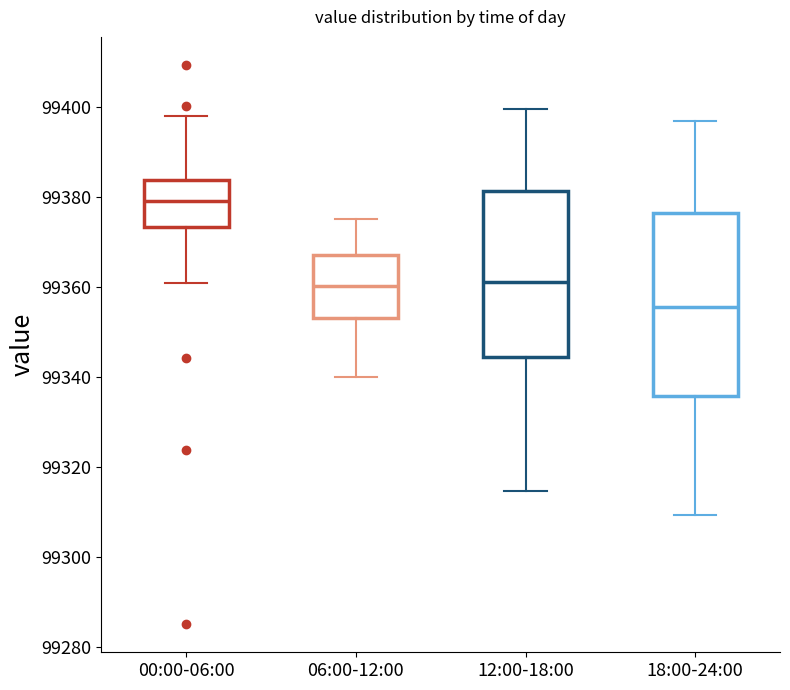

Reading left to right, read every box against the y-axis: the position of its median line, the range the box covers, and the ends of its whiskers. The values are not printed on the chart, so give them approximately, as read against the axis.

00:00-06:00: median 99380, box 99374 to 99384, whiskers 99360 to 99398
06:00-12:00: median 99360, box 99354 to 99368, whiskers 99340 to 99376
12:00-18:00: median 99362, box 99344 to 99382, whiskers 99314 to 99400
18:00-24:00: median 99356, box 99336 to 99376, whiskers 99310 to 99396